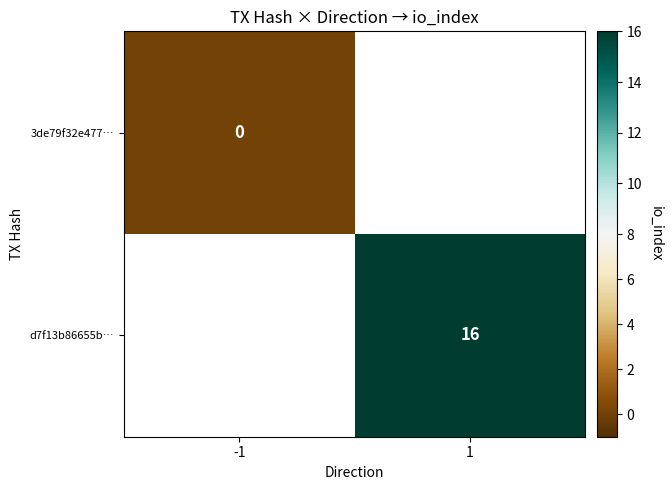

Is the value of d7f13b86655b… at 1 greater than the value of 3de79f32e477… at -1?

Yes